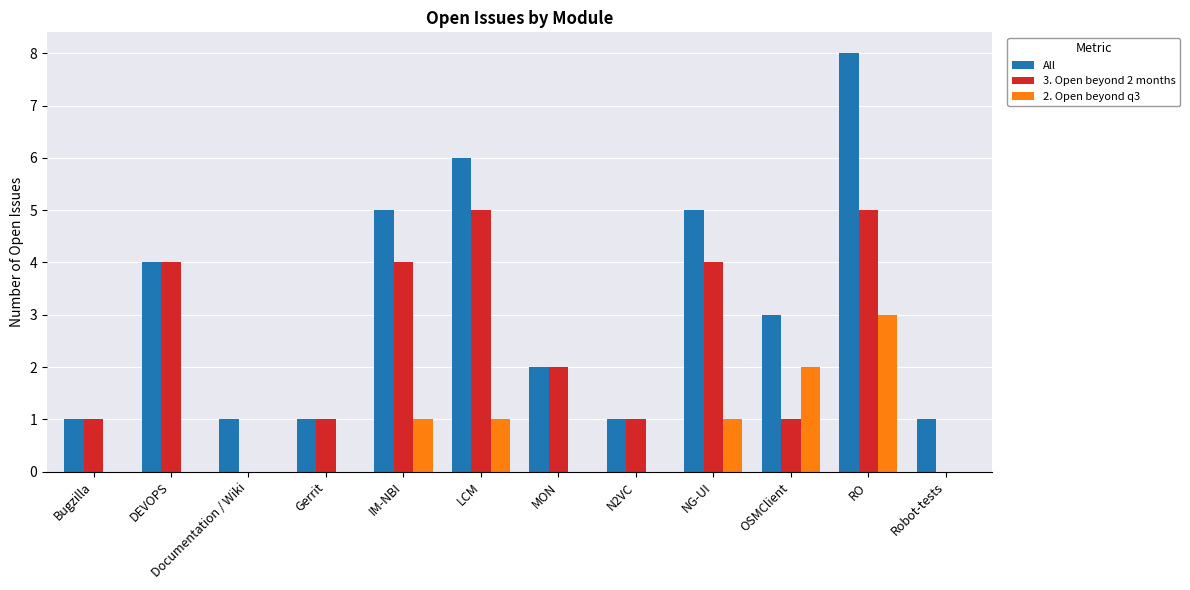

What is the total value across all series at NG-UI?

10